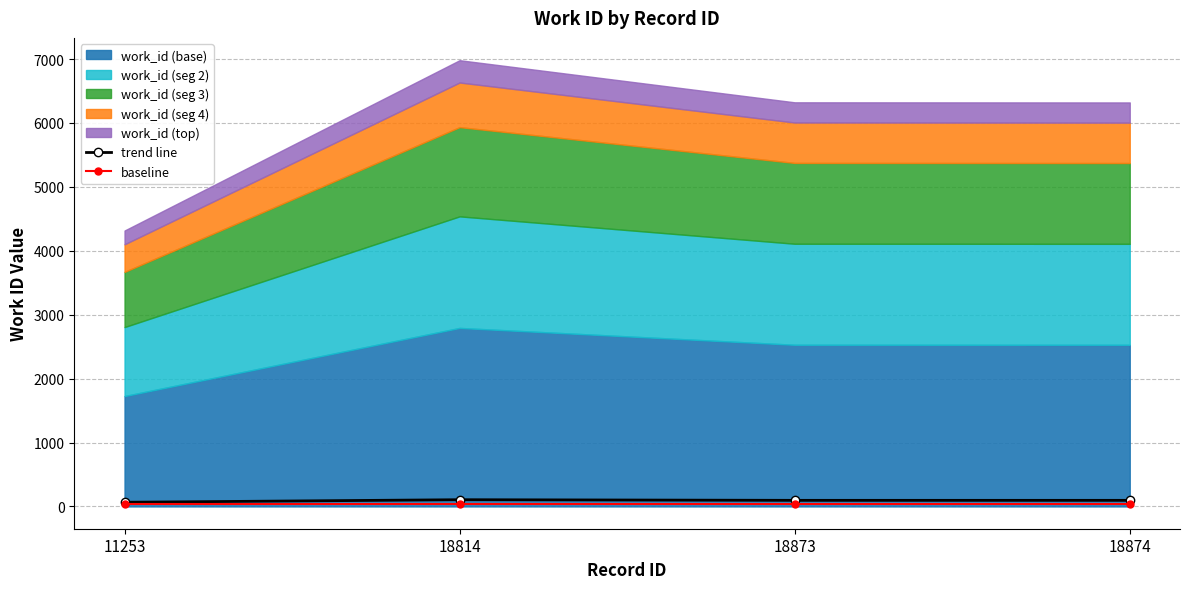

True or false: baseline has a value of 30.0 at 18814.

True